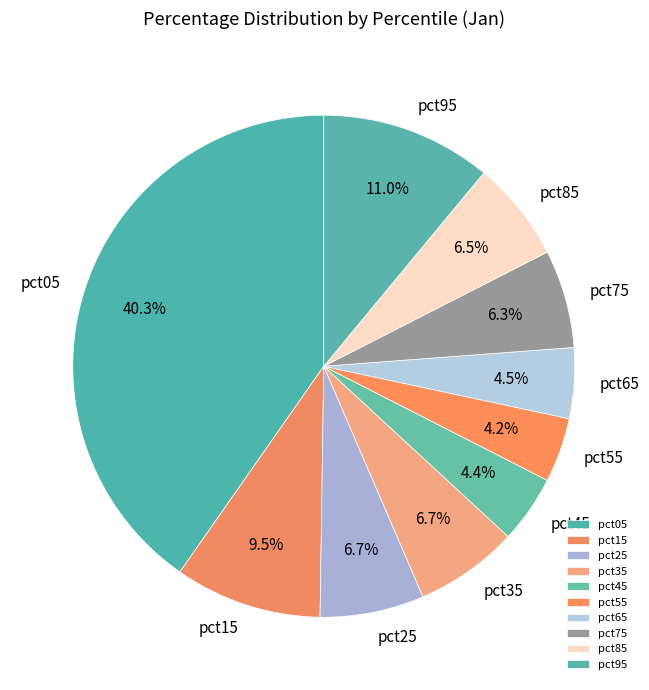

How much of the chart is everything except pct65?

95.5%